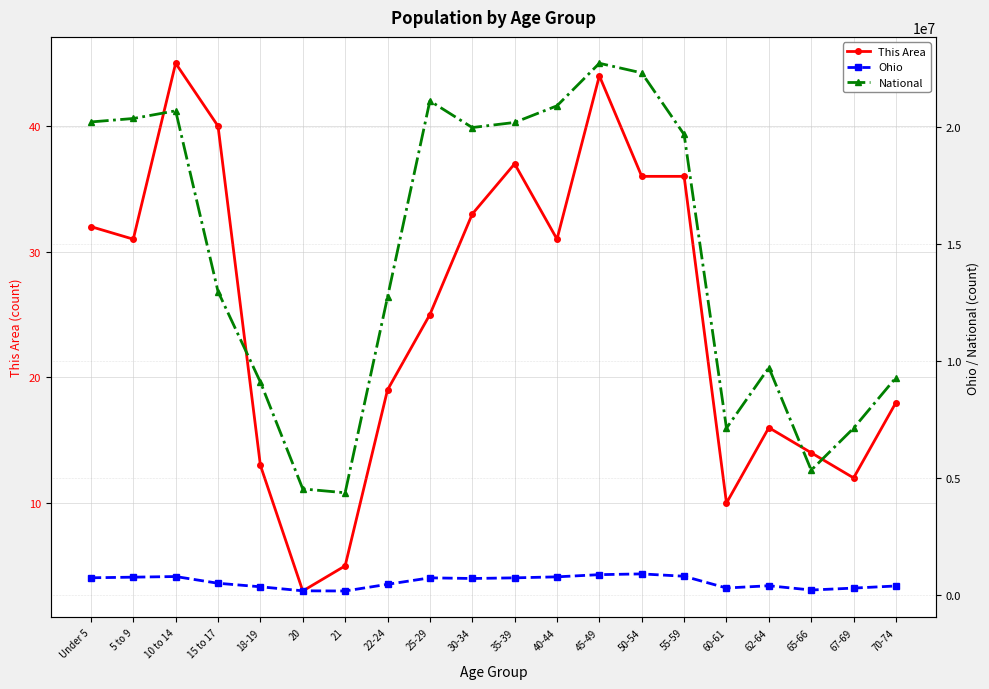

How many lines are shown in the chart?

3